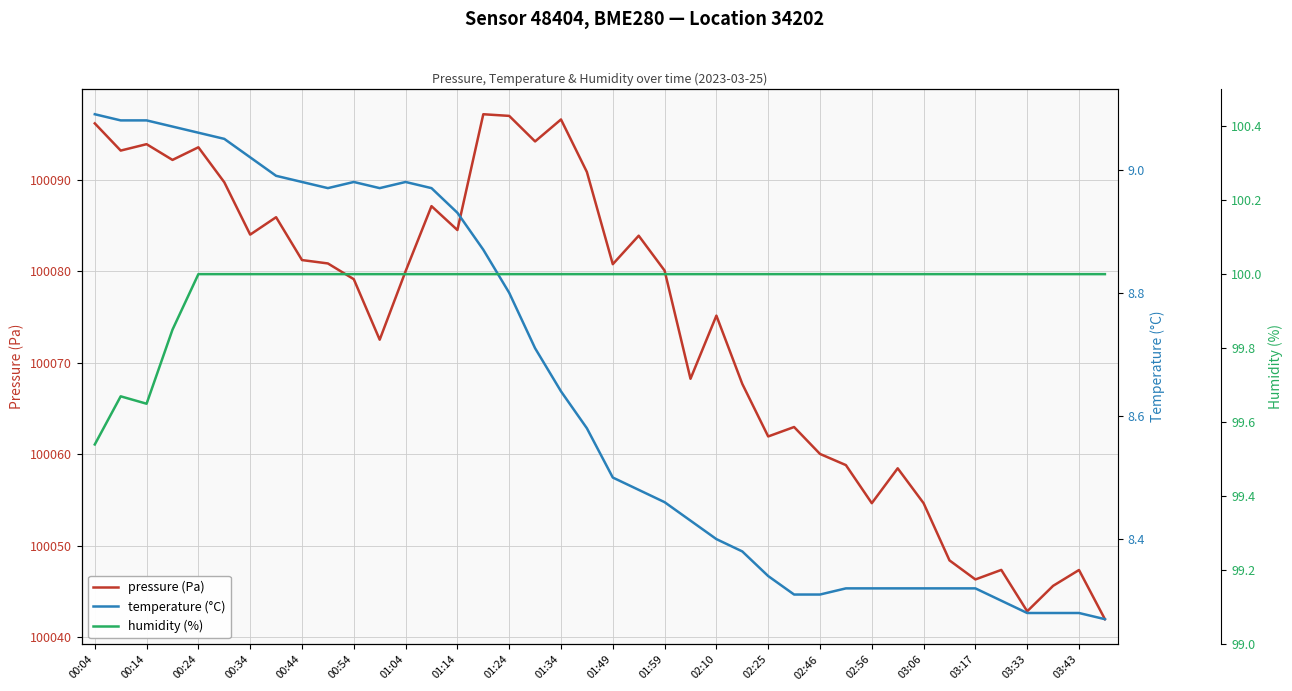

At which label does humidity (%) reach its minimum?

00:04